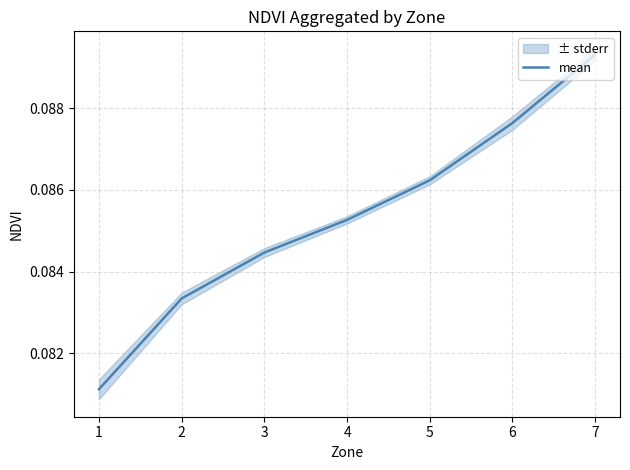

Reading left to right, transcribe all the data shown in this chart.

0.1	0.1	0.1	0.1	0.1	0.1	0.1